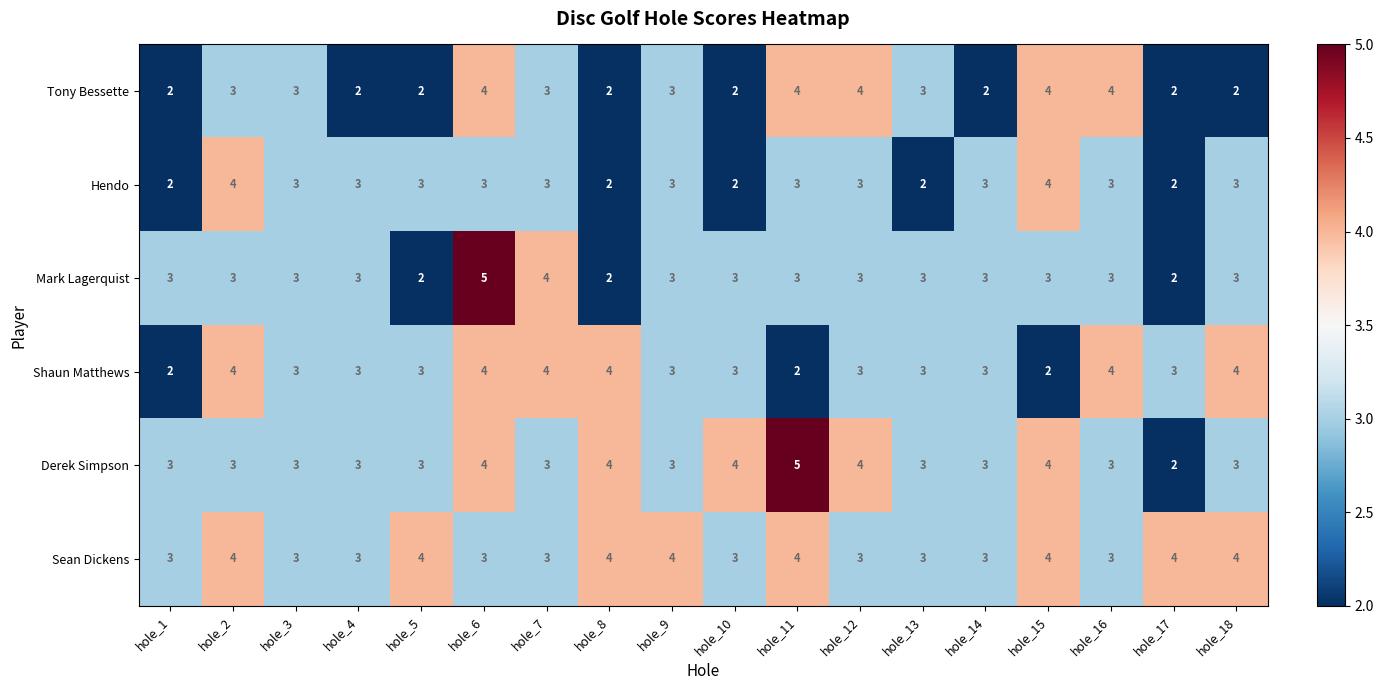

Is the value of Hendo at hole_2 greater than the value of Tony Bessette at hole_3?

Yes